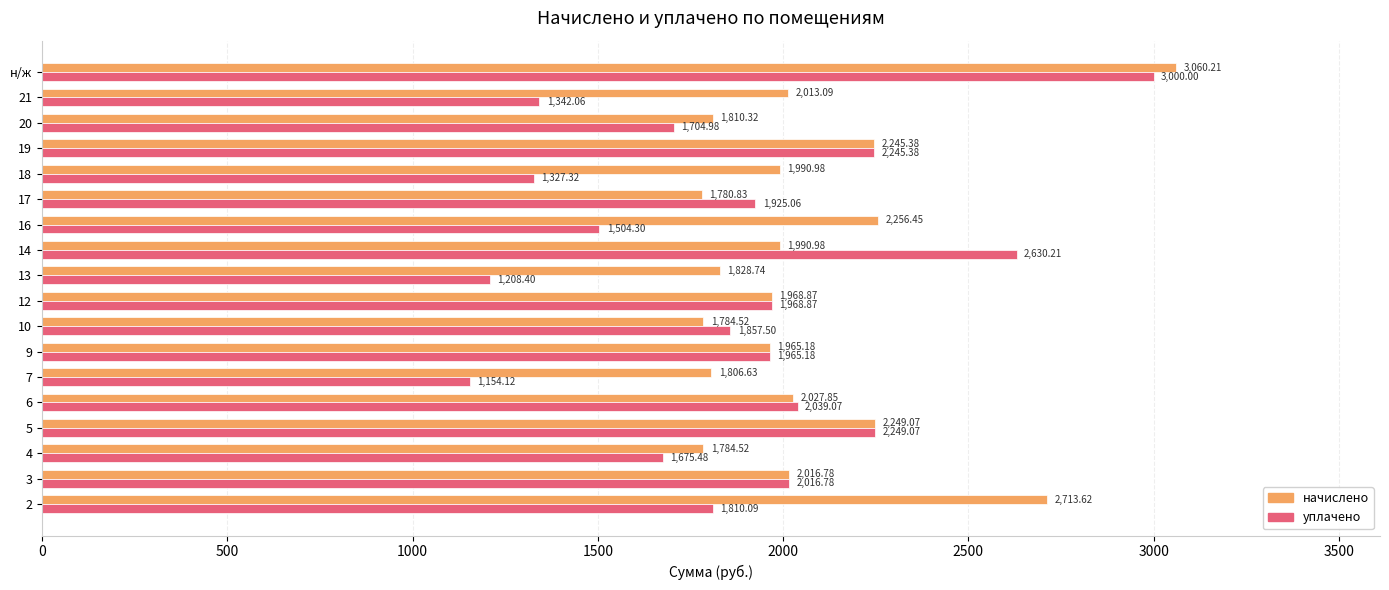

Which category has the highest value in the начислено series?

н/ж